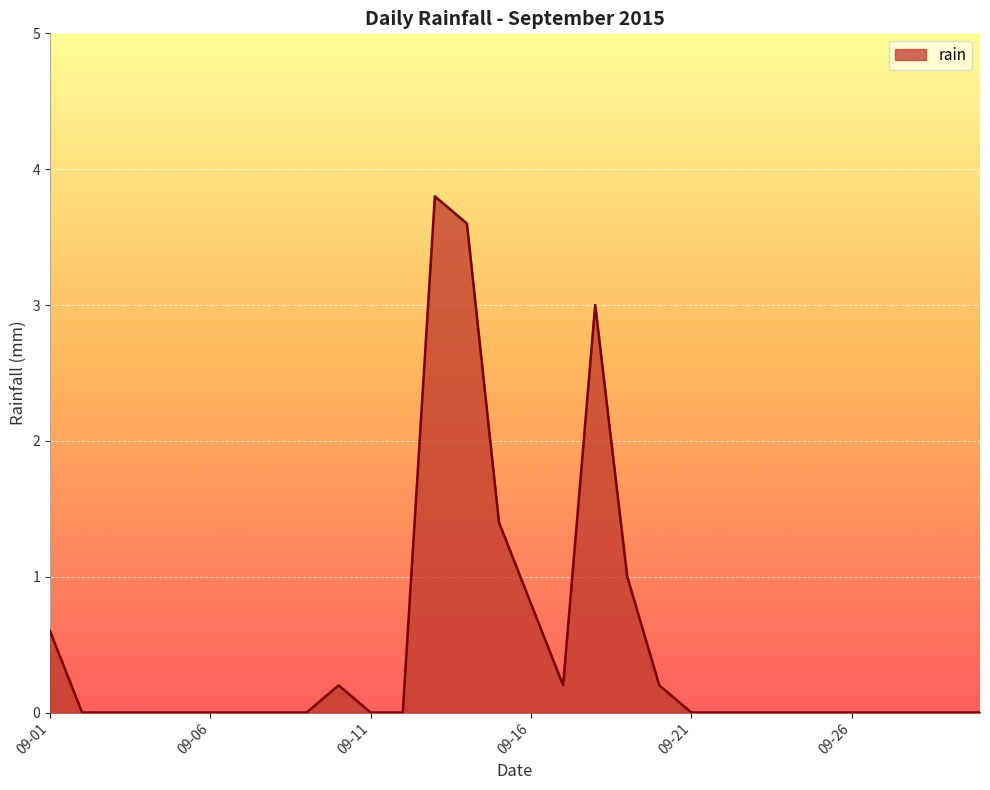

What is the greatest value displayed?

3.8